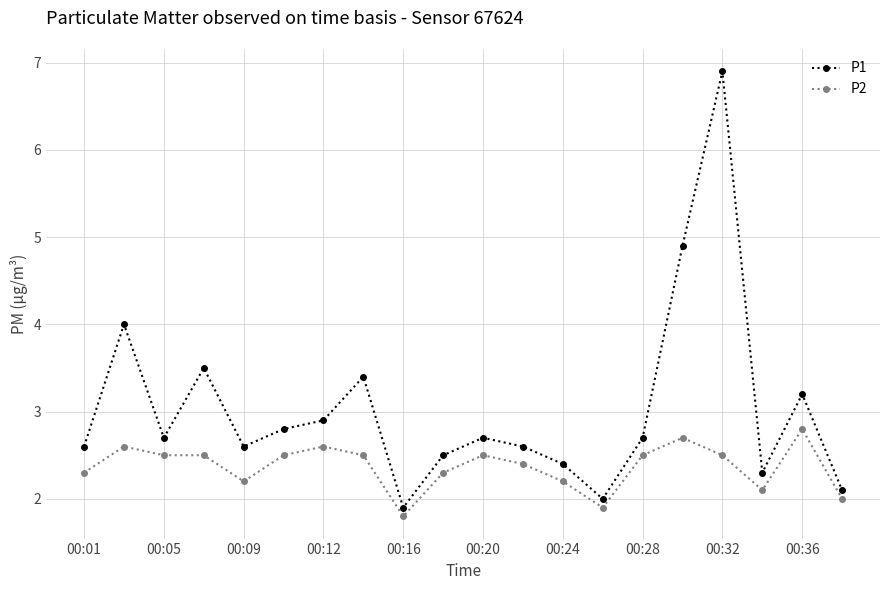

What are all the series names shown in the legend?

P1, P2